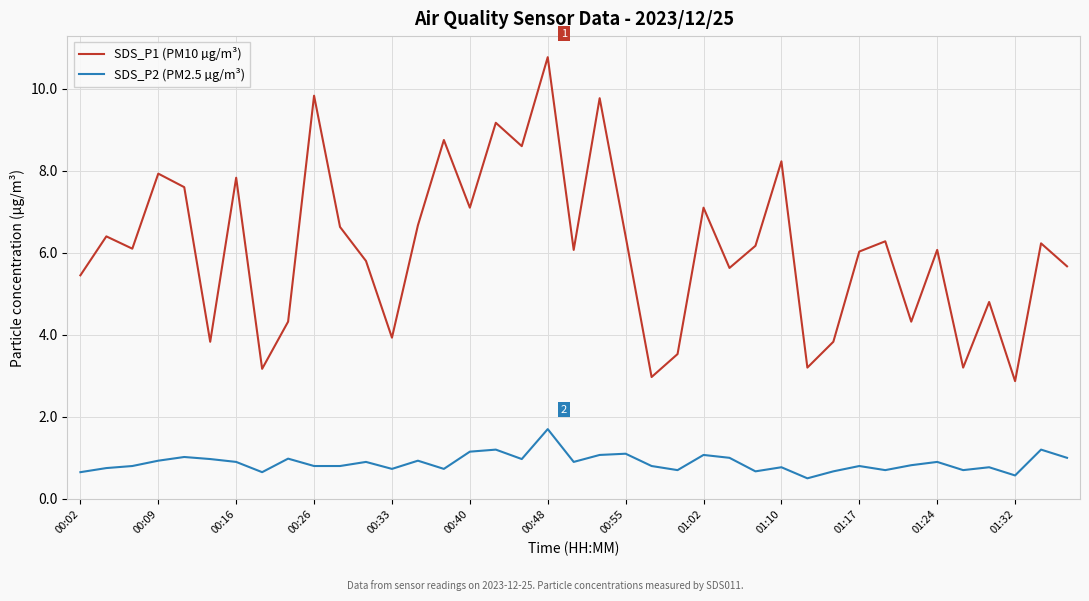

Which series has the widest spread of values?

SDS_P1 (PM10 µg/m³)